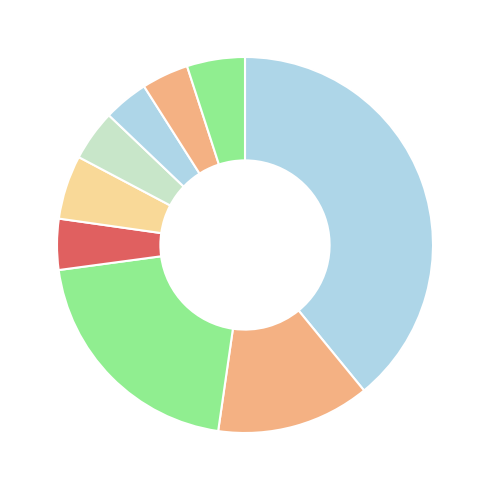

Is there a majority slice in this chart?

No